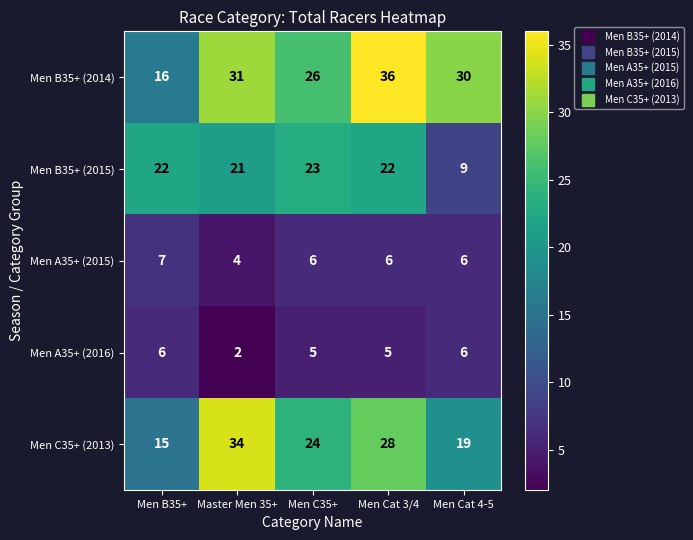

Rank the series by their maximum value, from lowest to highest.

Men A35+ (2016), Men A35+ (2015), Men B35+ (2015), Men C35+ (2013), Men B35+ (2014)